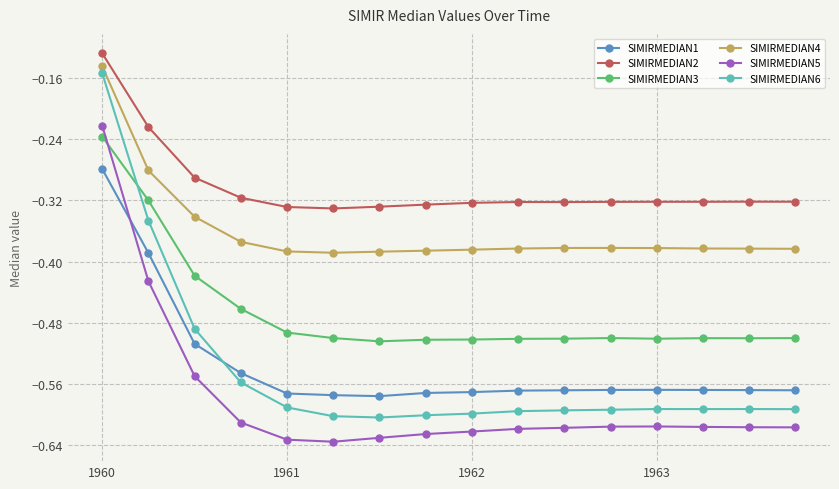

Which series has the largest total across all categories?

SIMIRMEDIAN2